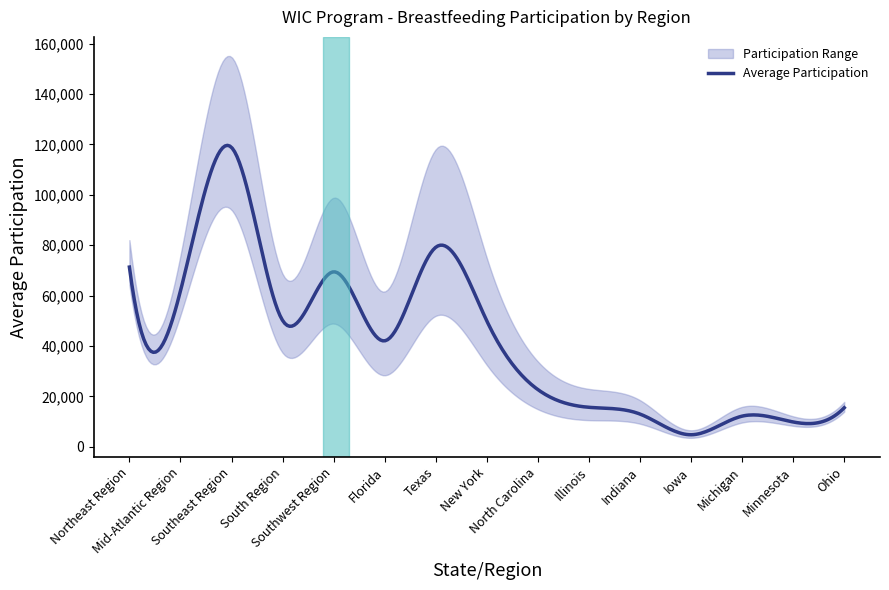

What is the average value?

42438